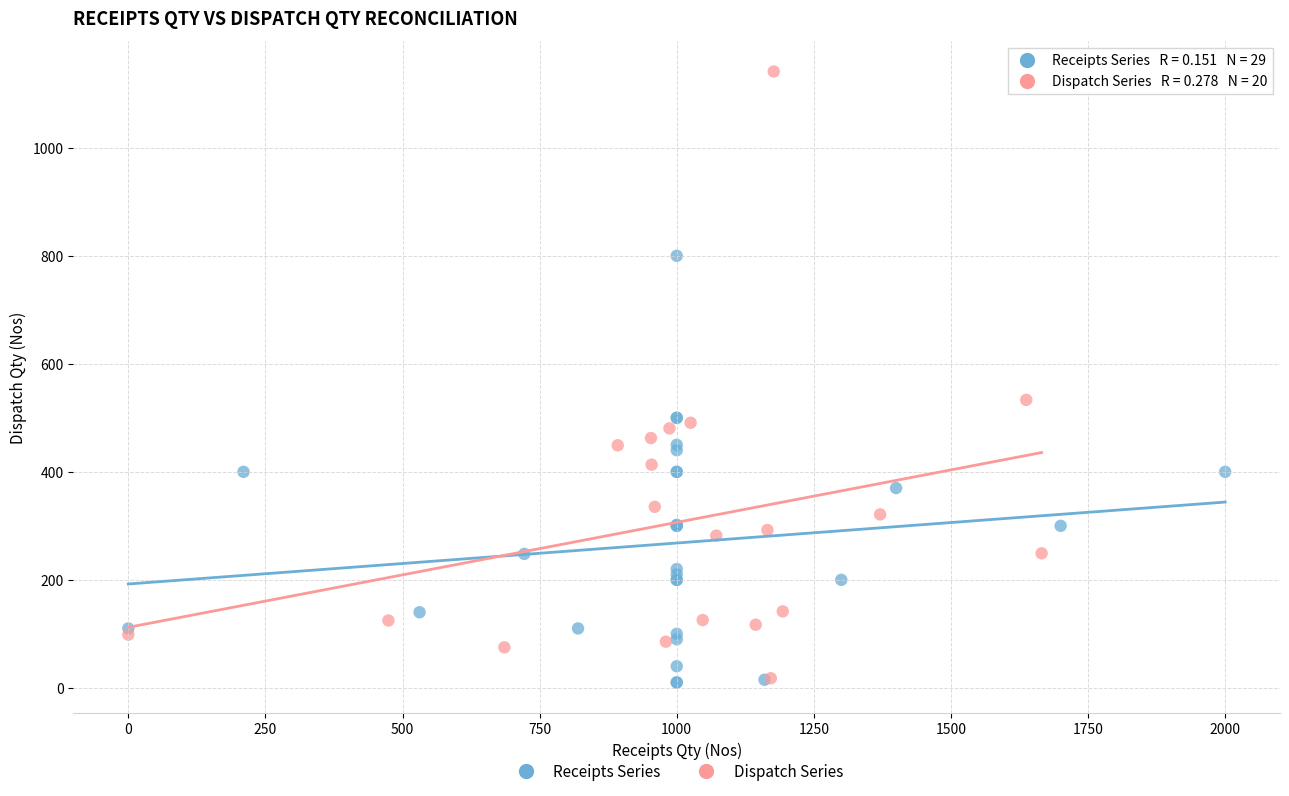

Which series has the largest Y range (max minus min)?

Dispatch Series